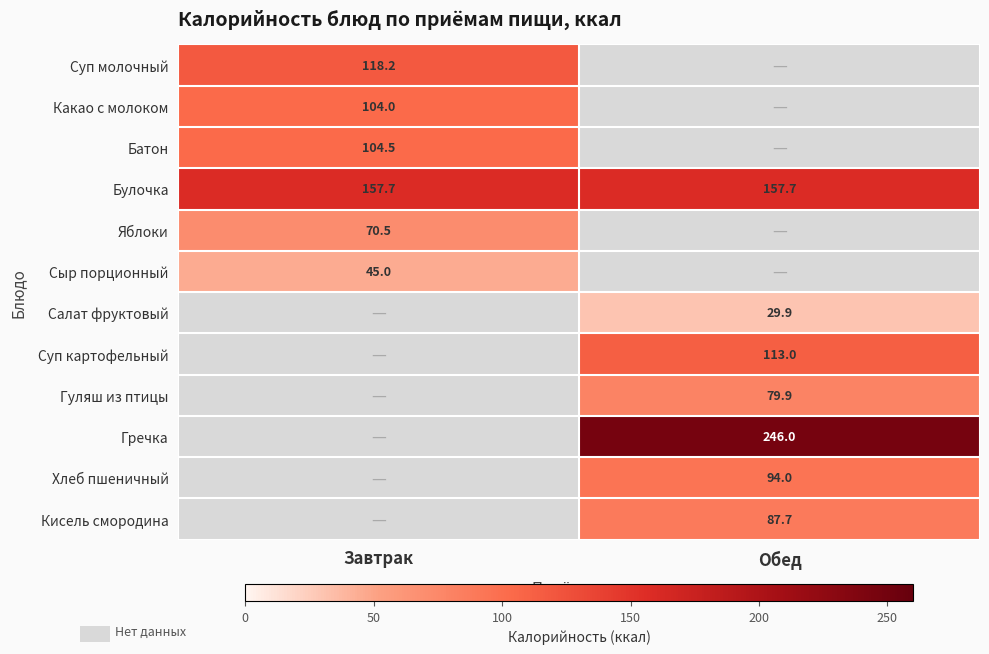

Is it true that Батон equals 104.5 at Завтрак?

True